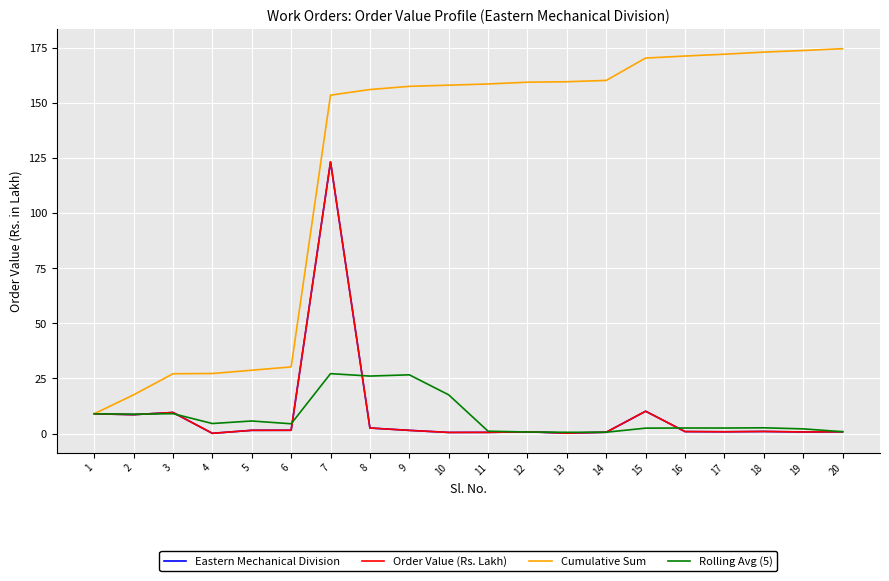

How many lines are shown in the chart?

4